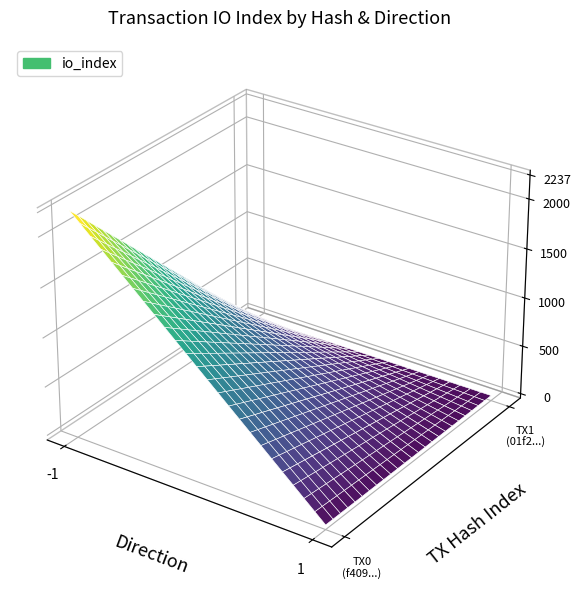

Is the value of 01f263b074aacfe1270071a3a3ed3ebf3c1bbcc at io_index greater than the value of f40985d31fe36b77835a0688c2fd649954a3b8e at io_index?

No